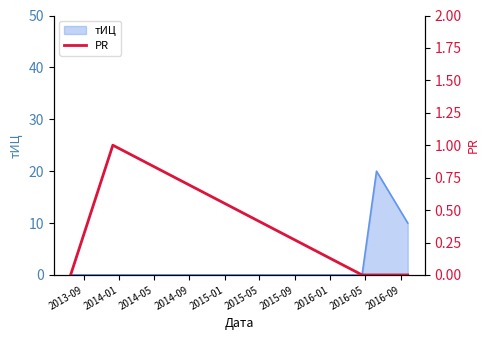

What is the maximum value for тИЦ?

20